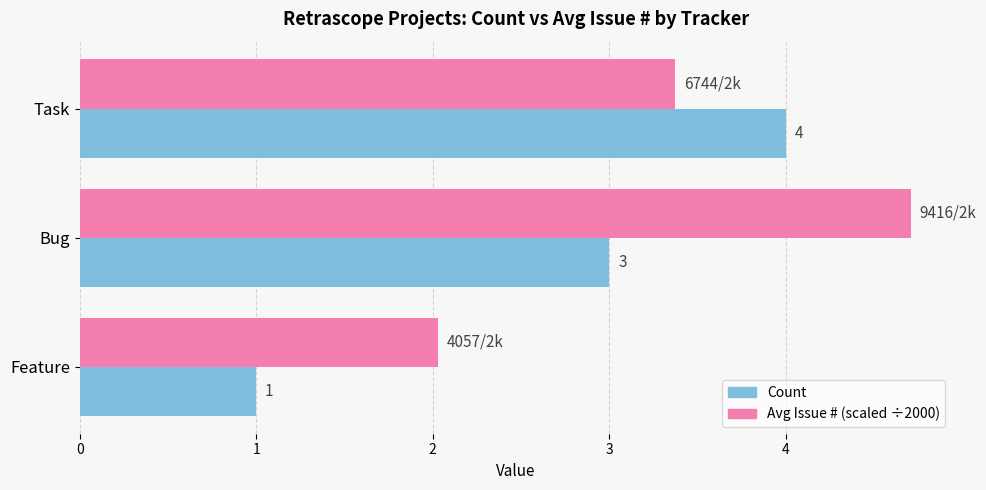

How many distinct data groups are displayed?

2